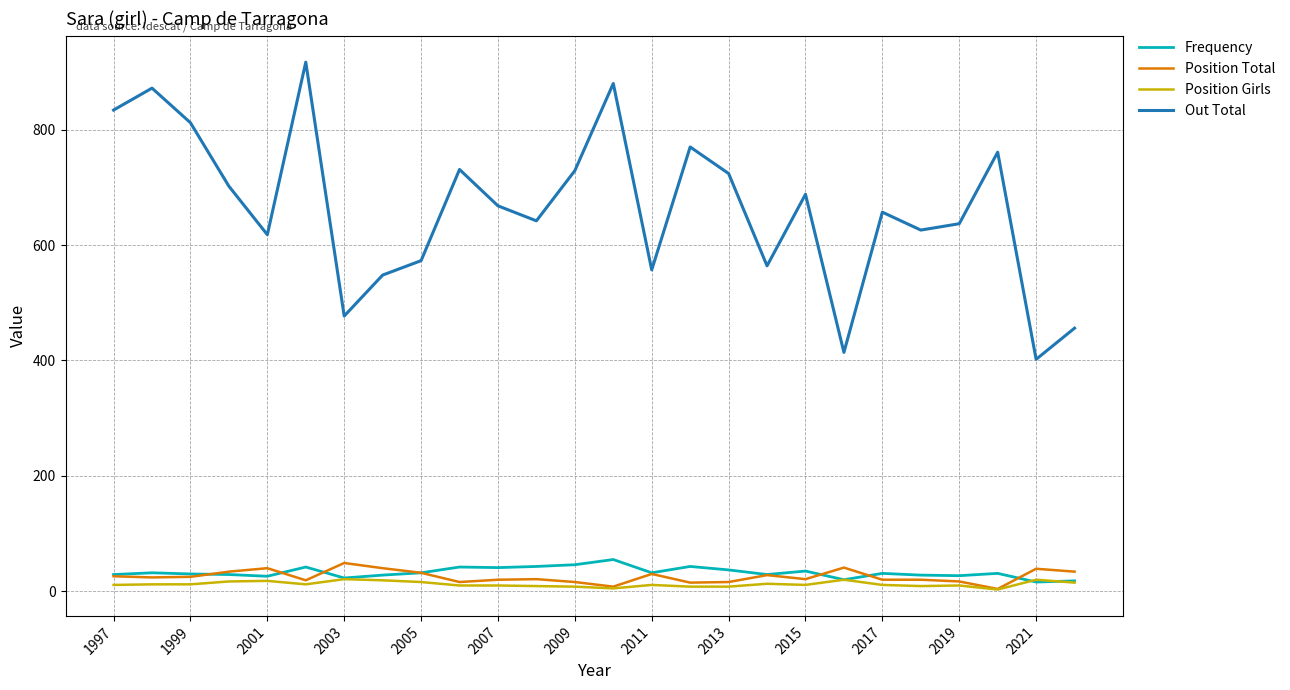

True or false: Position Total and Out Total cross at least once.

False